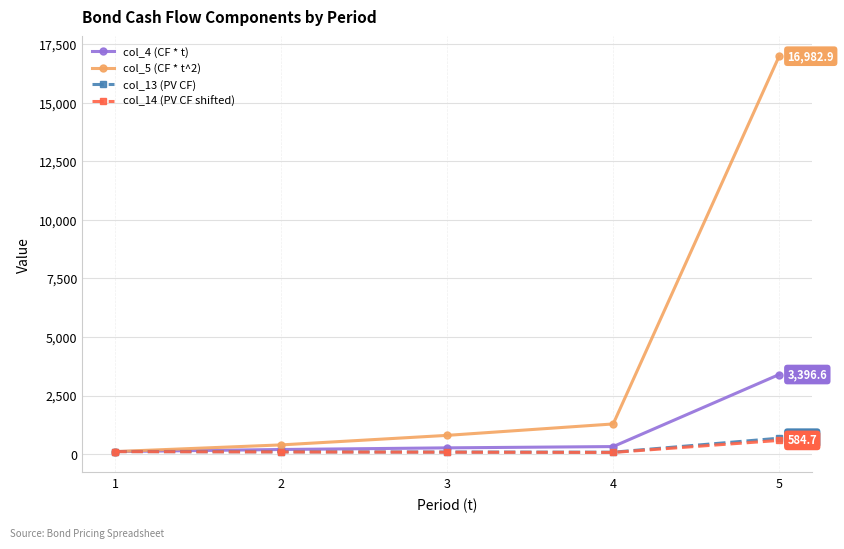

The value of col_14 (PV CF shifted) at 5 is 584.7. True or false?

True